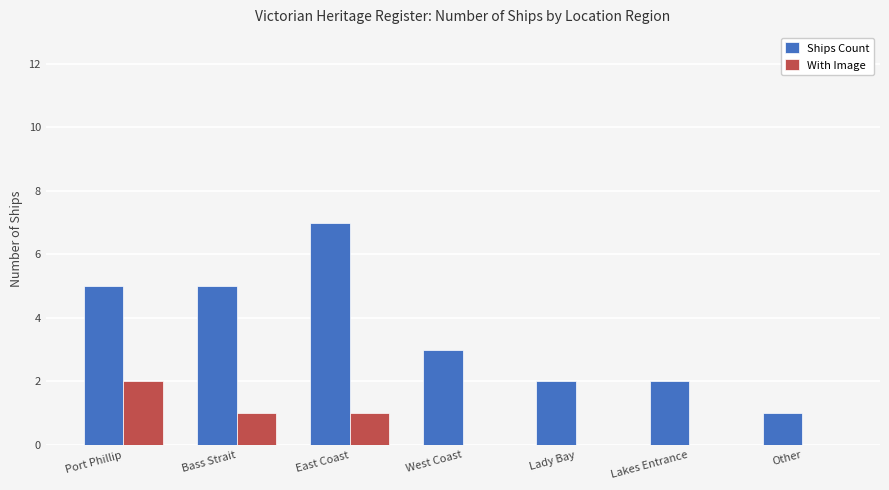

The With Image series shows 0 at Port Phillip. True or false?

False